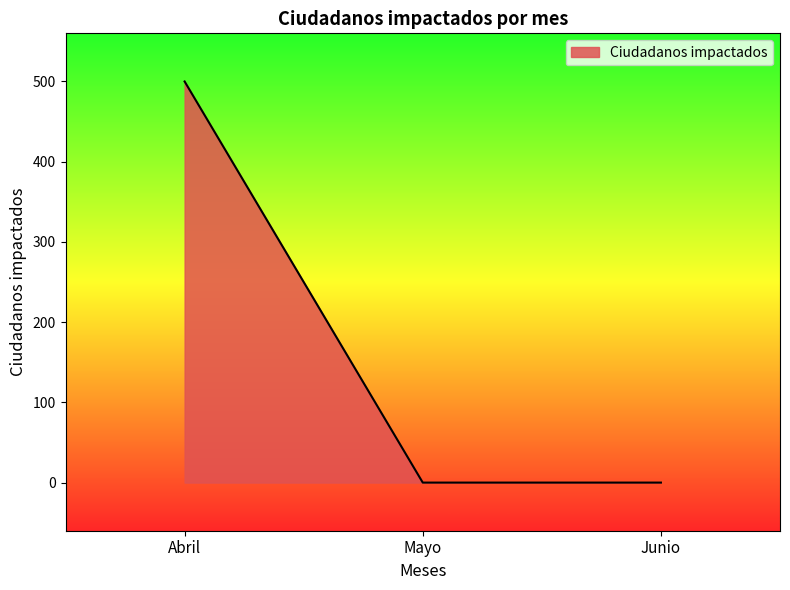

Does the chart display data point markers on the line(s)?

No